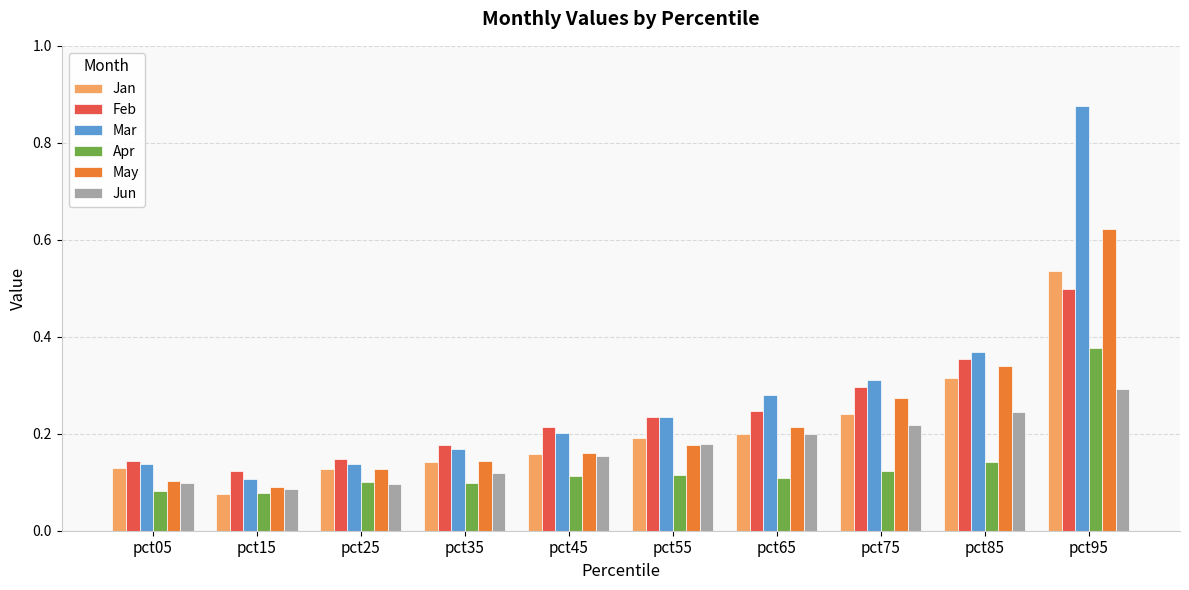

True or false: Jan has a value of 0.1 at pct05.

True